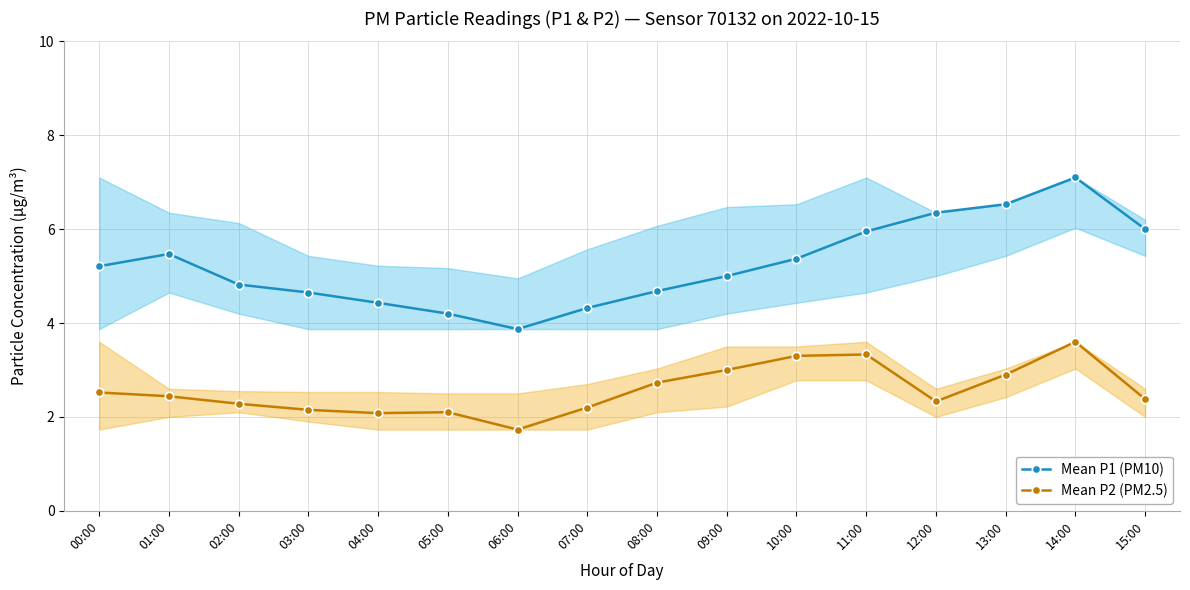

In Mean P2 (PM2.5), how many points are higher than both neighbors (excluding endpoints)?

3